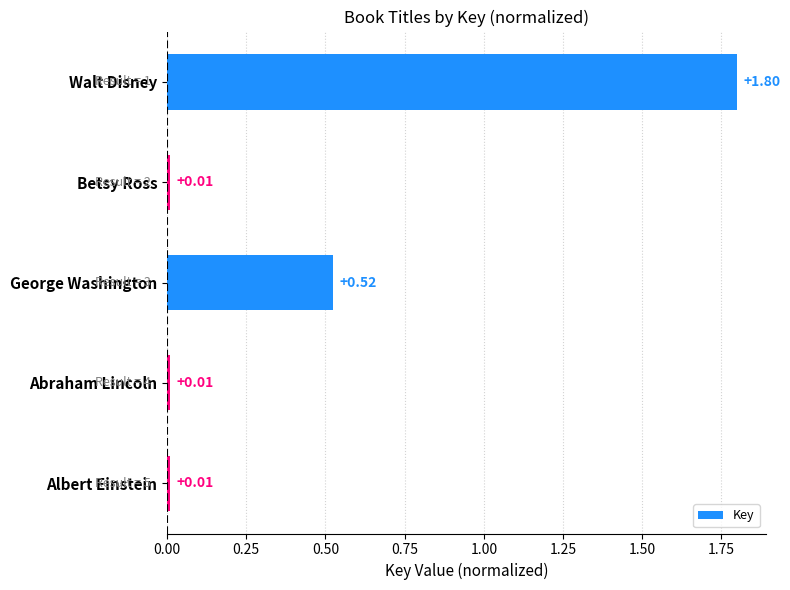

What is the difference between the maximum and minimum values?

1.8